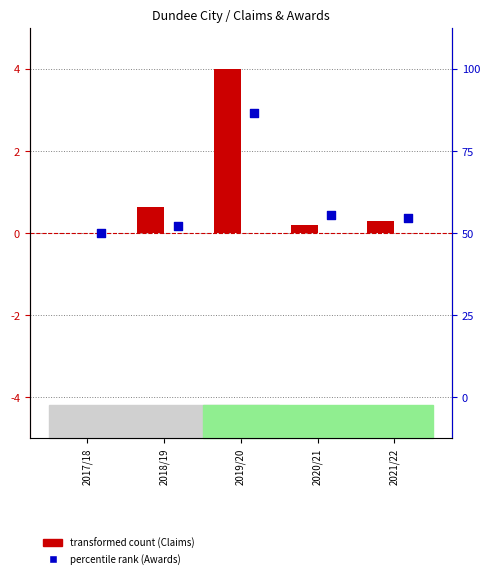

Which series contains the lowest Y value?

Claims (Dundee)